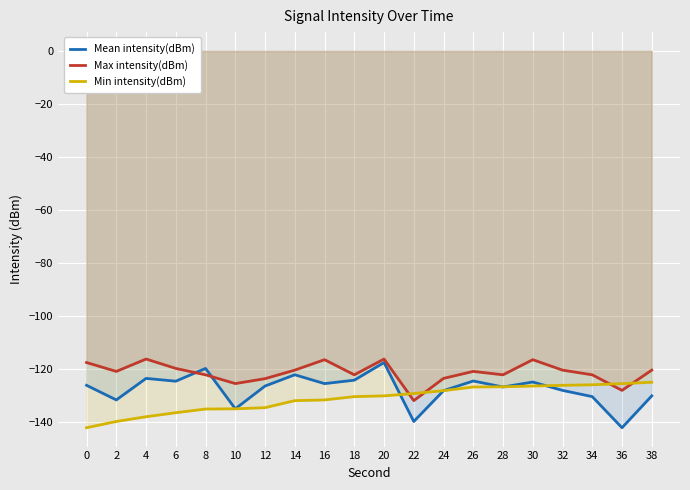

What is the maximum value shown in the chart?

-116.2